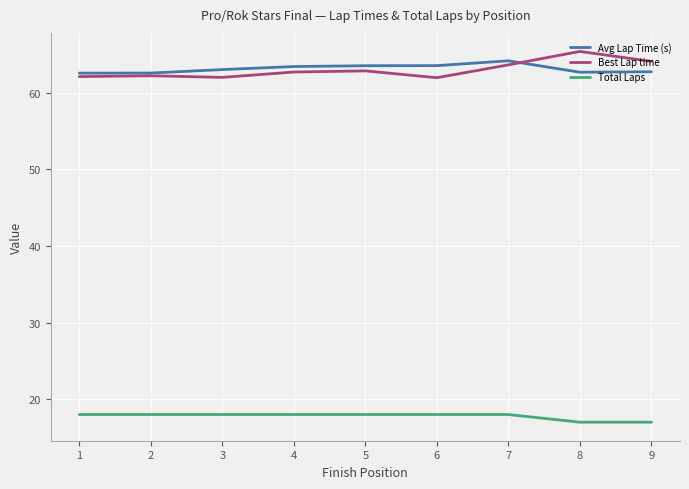

Is it true that Avg Lap Time (s) equals 63.4 at 4?

True